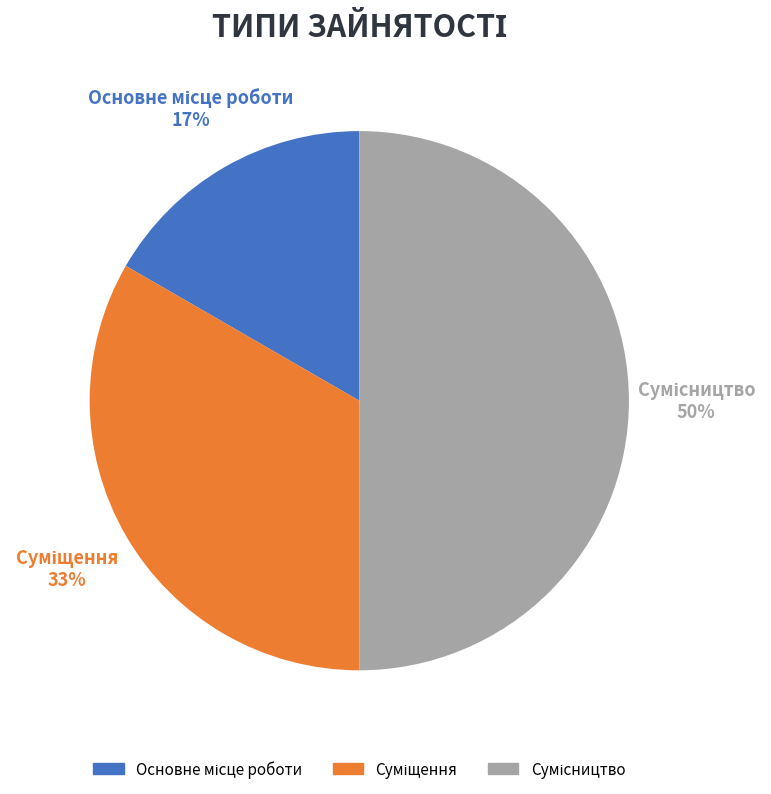

To the nearest percent, what is the difference between the largest and smallest slice percentages?

33%